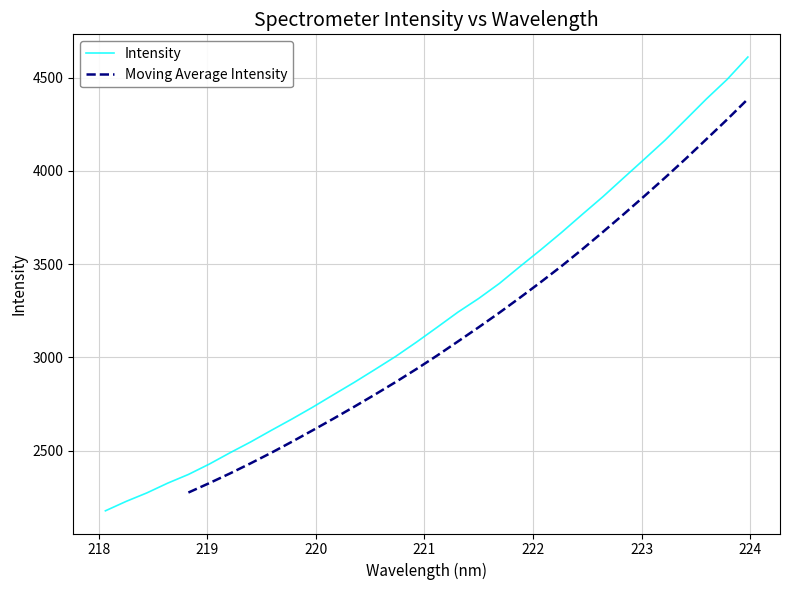

Does the chart have visible grid lines?

Yes